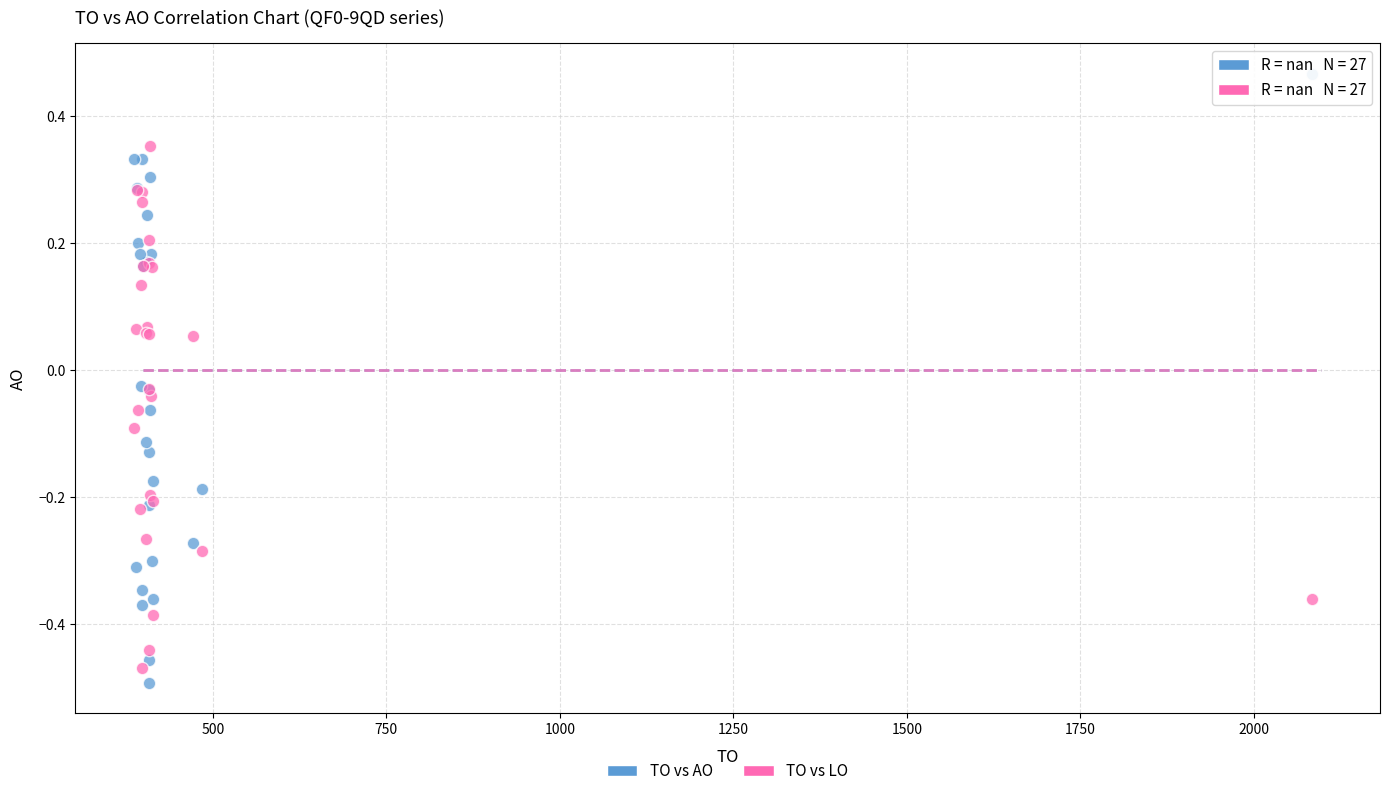

Which series has the largest Y range (max minus min)?

TO vs AO